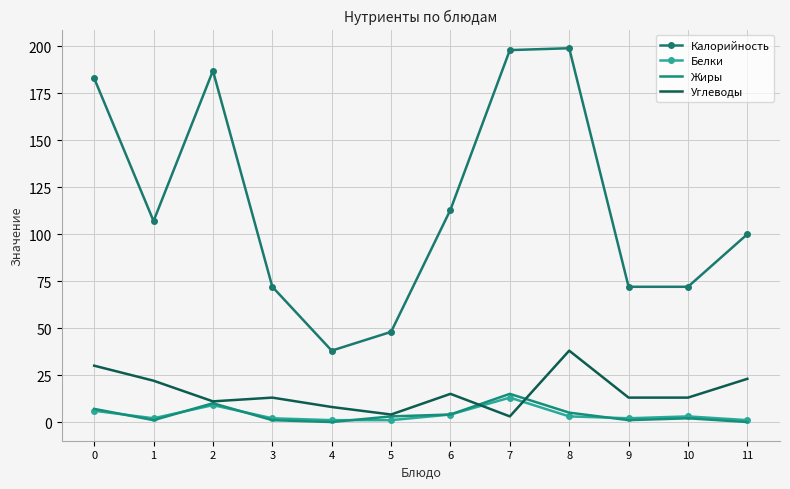

What is the total value across all series at 7?

229